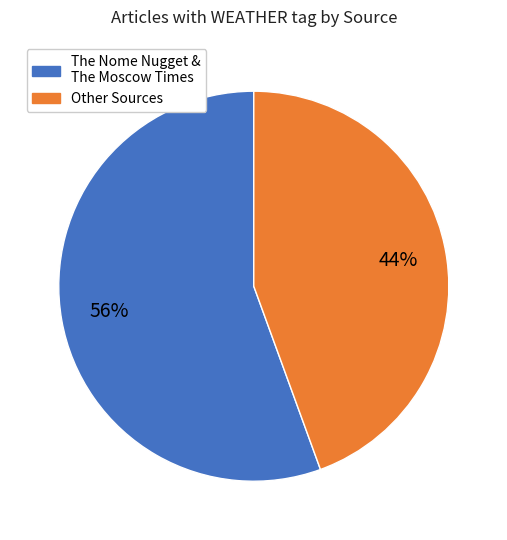

To the nearest percent, what is the average slice percentage?

50%